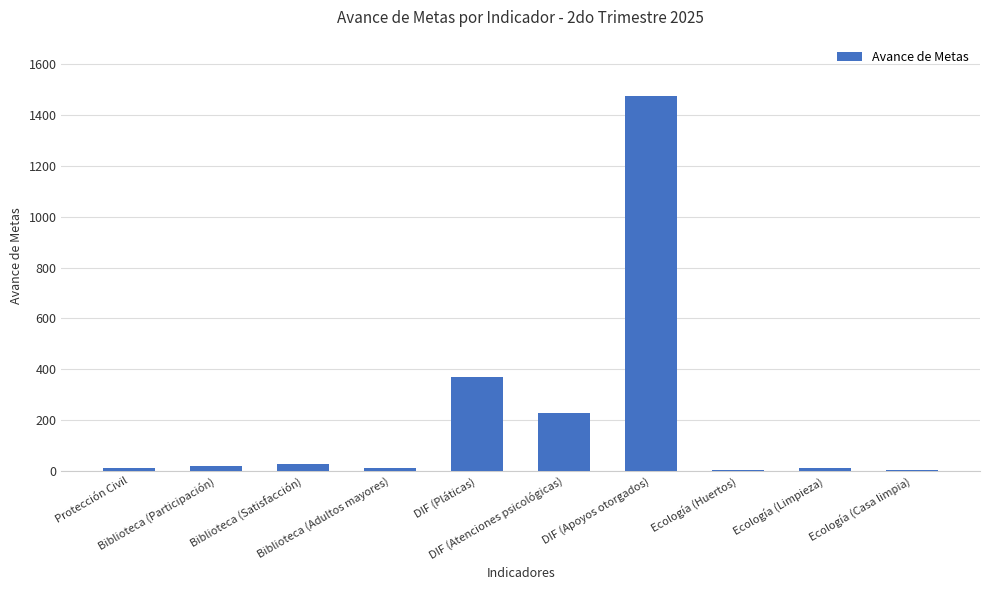

What is the sum of all values?

2158.1